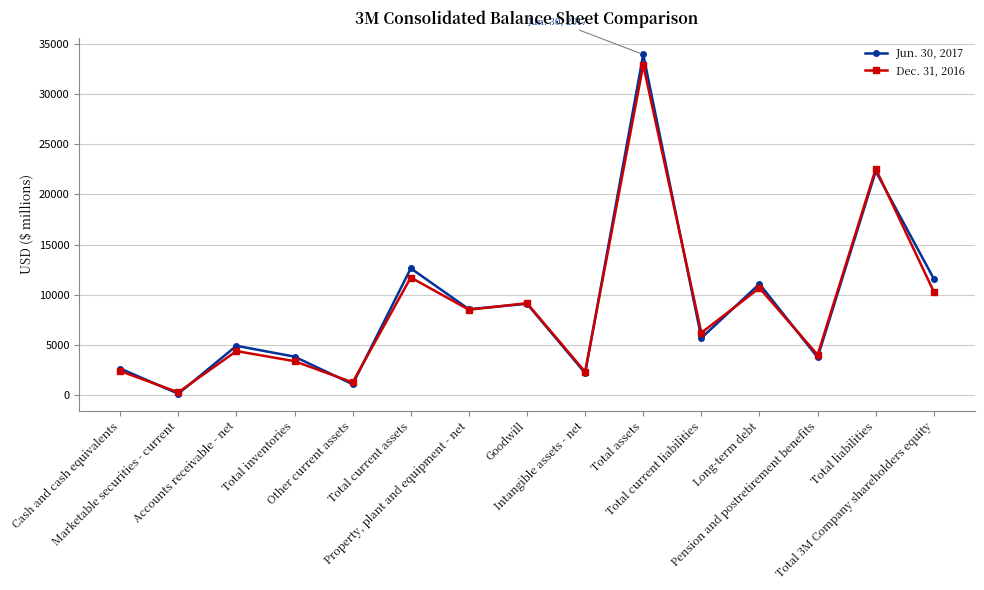

Rank the series by their maximum value, from highest to lowest.

Jun. 30, 2017, Dec. 31, 2016